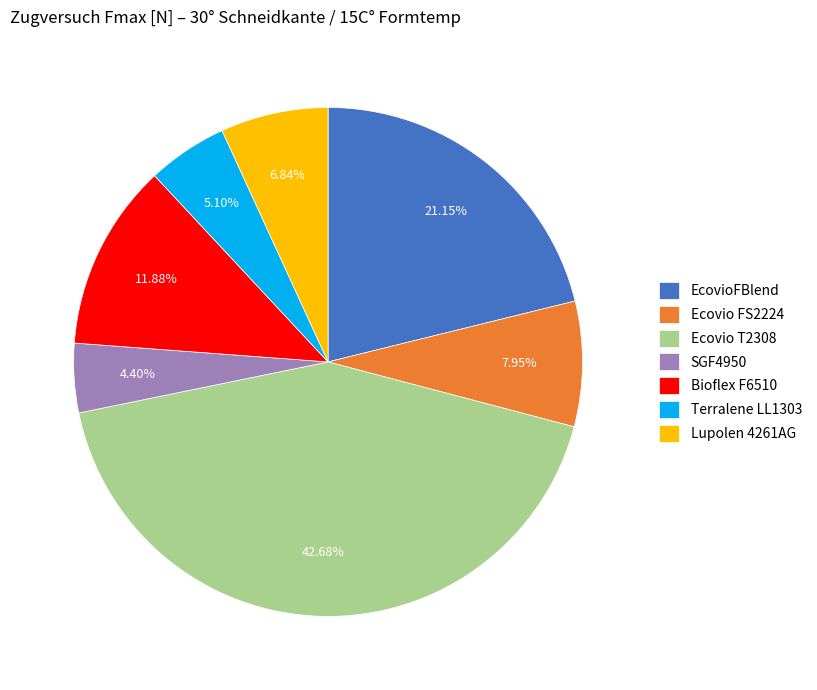

Does EcovioFBlend account for over 50% of the chart?

No